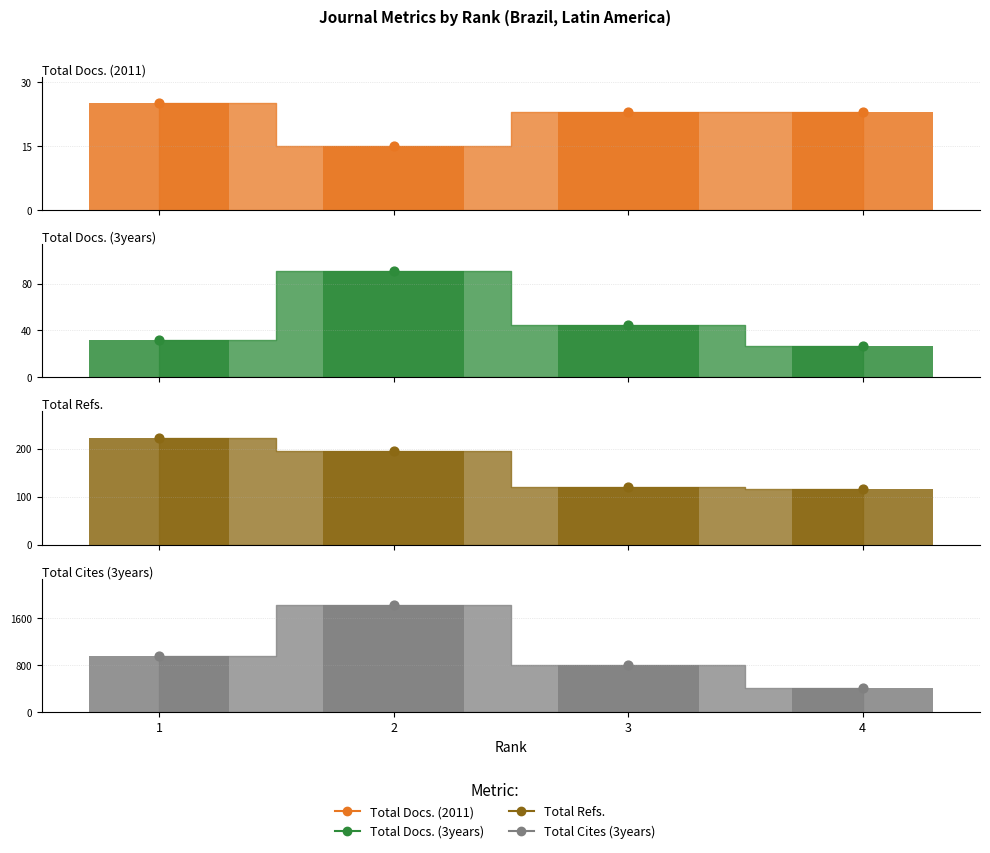

At how many categories does at least one series exceed 78?

4